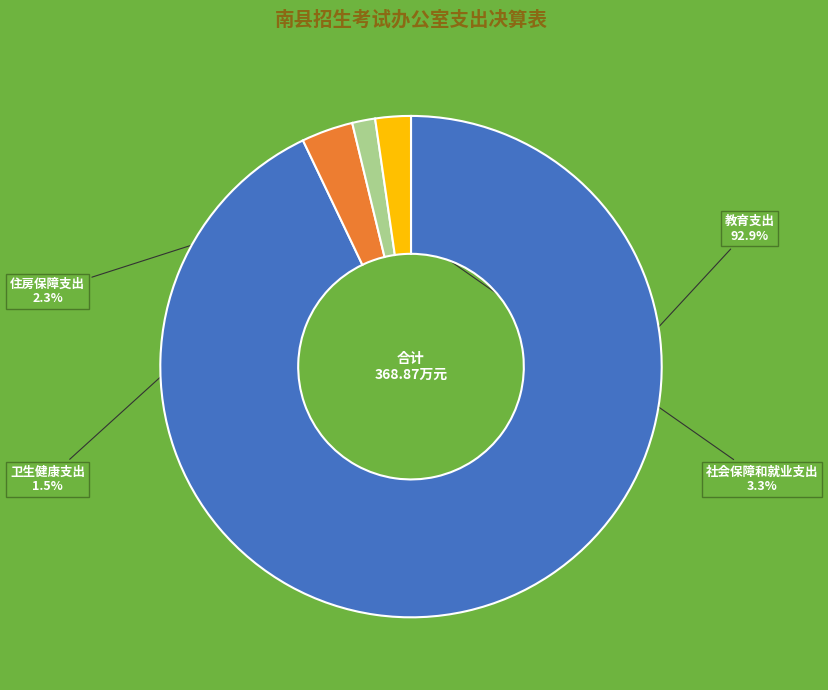

Is there any slice that represents more than half of the pie?

Yes